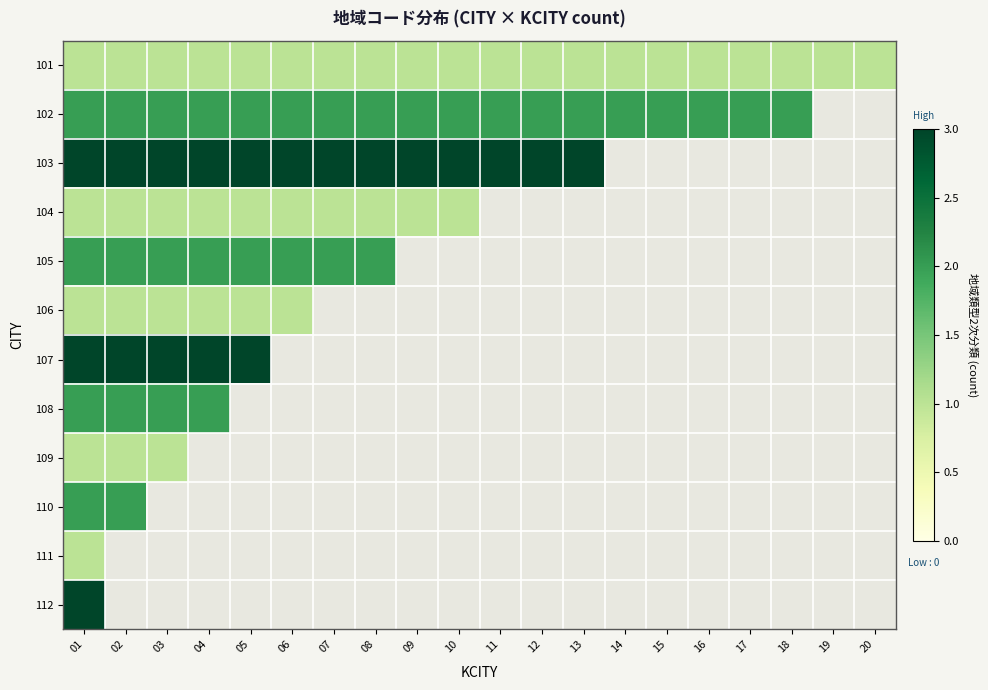

What is the maximum value for 101?

1.0